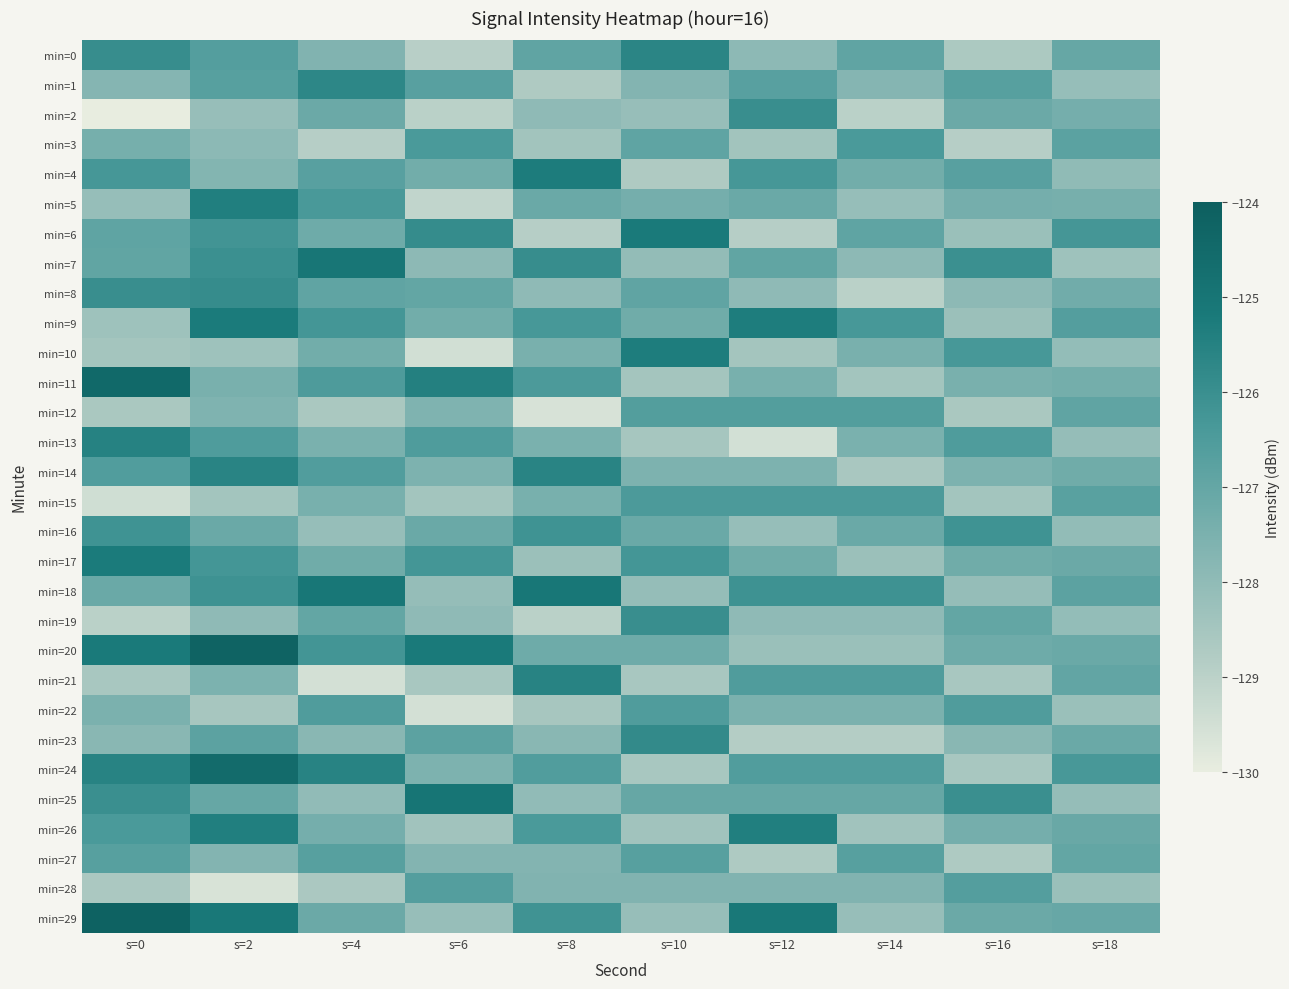

How many data points does each series have?

10